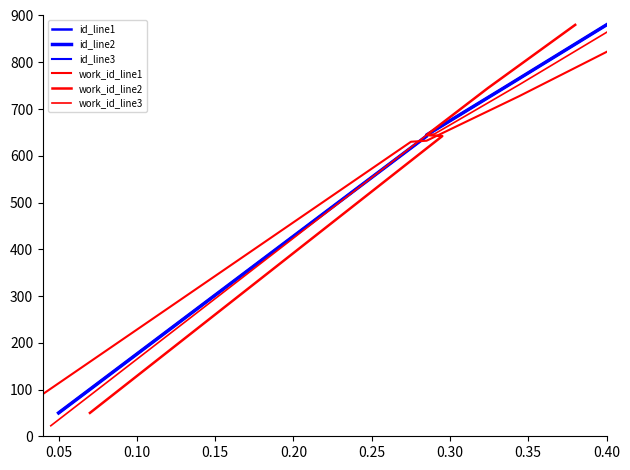

What is the minimum value shown in the chart?

22.5